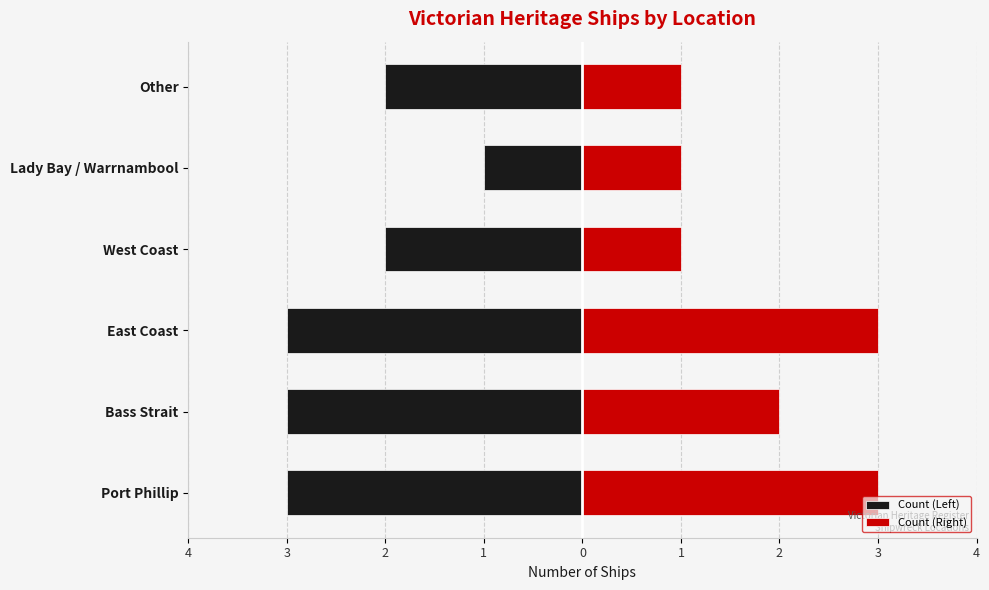

True or false: Count (Left) has a value of -2 at East Coast.

False